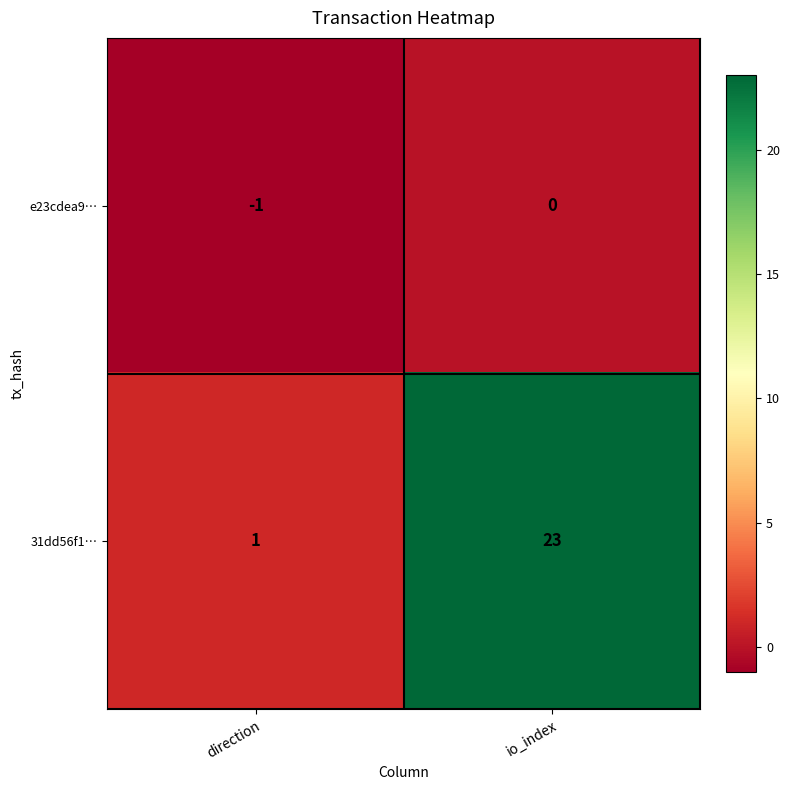

Which label corresponds to the smallest value in the chart?

direction